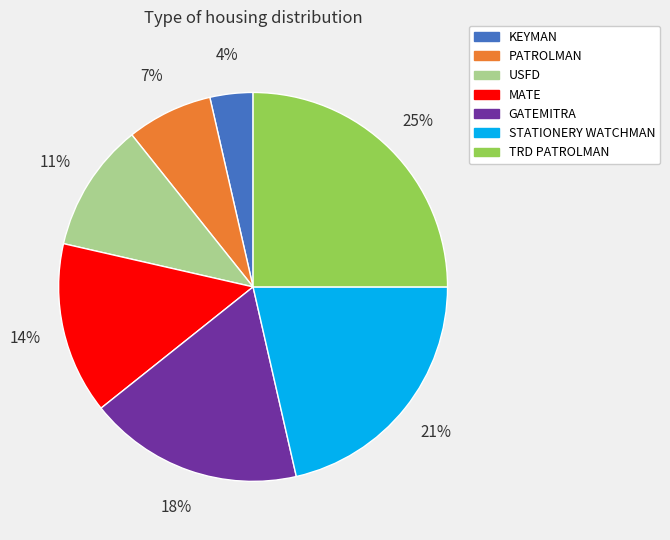

To the nearest percent, what is the average slice percentage?

14%